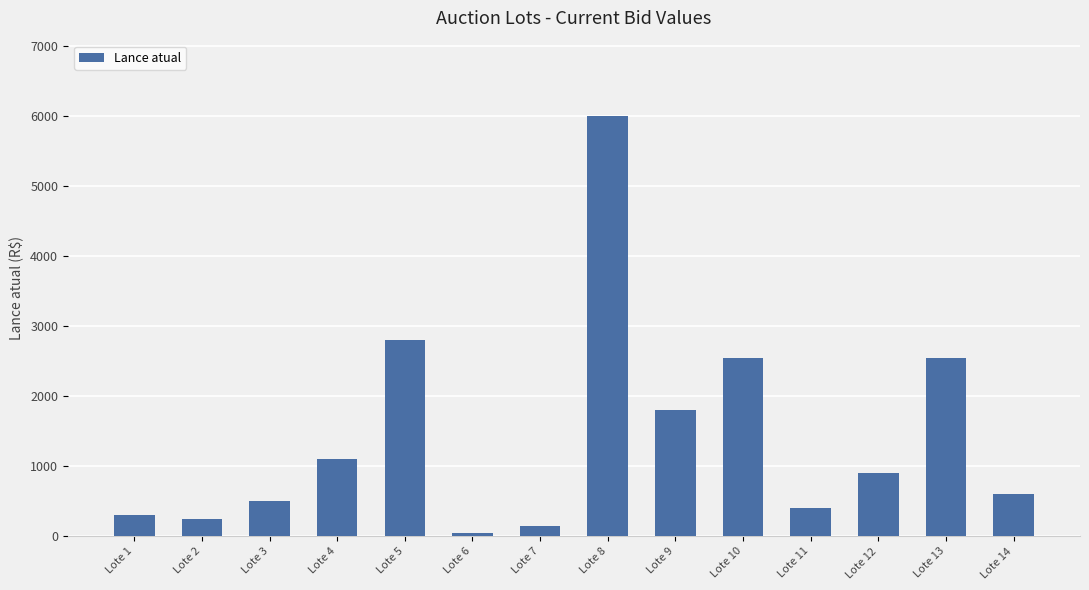

Reading left to right, extract all data points from this chart.

300	250	500	1100	2800	50	150	6000	1800	2550	400	900	2550	600